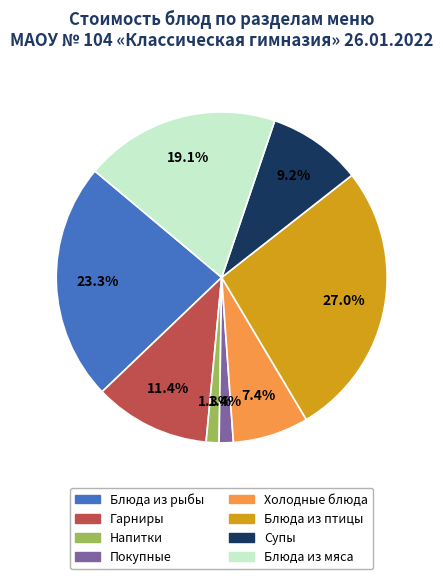

Between Напитки and Гарниры, which is larger?

Гарниры